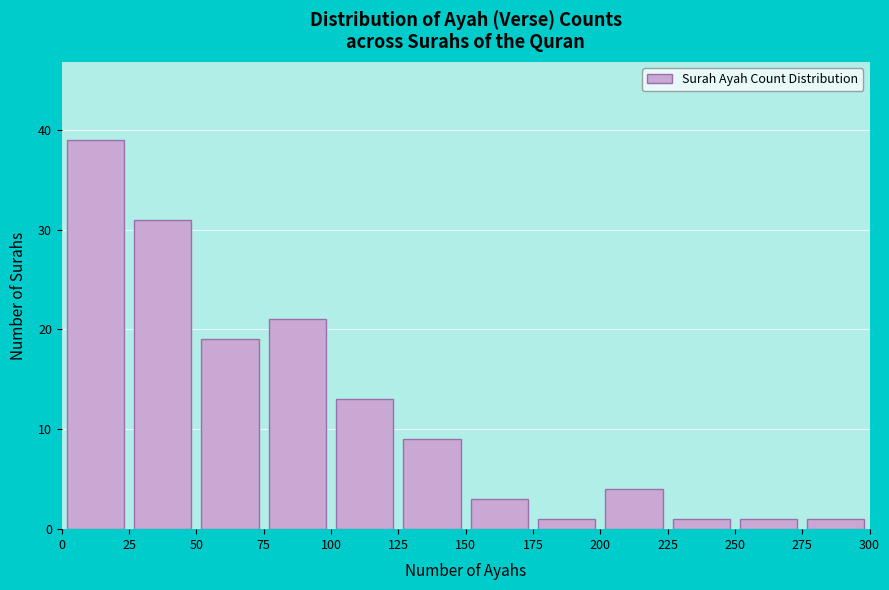

Reading left to right, transcribe this chart: for each bar, give the range it covers on the x-axis and its height. The values are not printed on the chart, so give them approximately, as read against the axis.

0 to 25: 39
25 to 50: 31
50 to 75: 19
75 to 100: 21
100 to 125: 13
125 to 150: 9
150 to 175: 3
175 to 200: 1
200 to 225: 4
225 to 250: 1
250 to 275: 1
275 to 300: 1